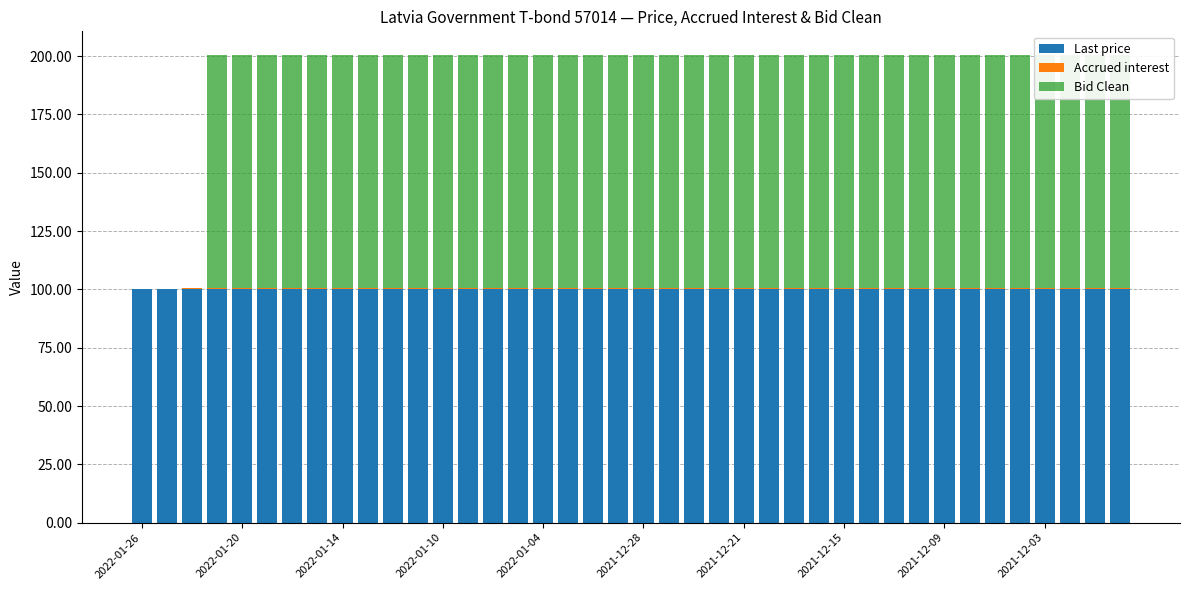

What is the average value of the Accrued interest series?

0.3